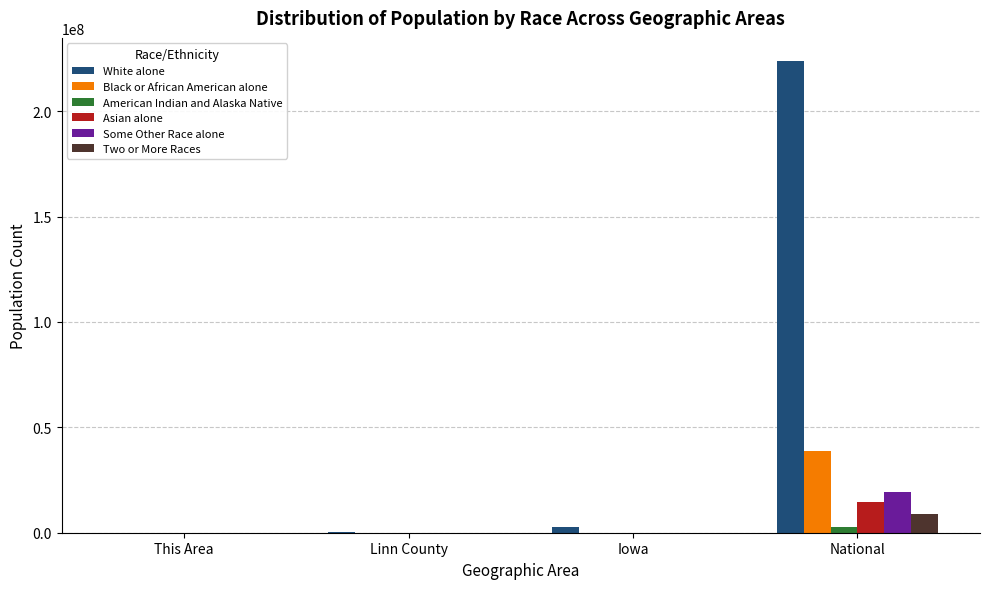

What are all the series names shown in the legend?

White alone, Black or African American alone, American Indian and Alaska Native, Asian alone, Some Other Race alone, Two or More Races